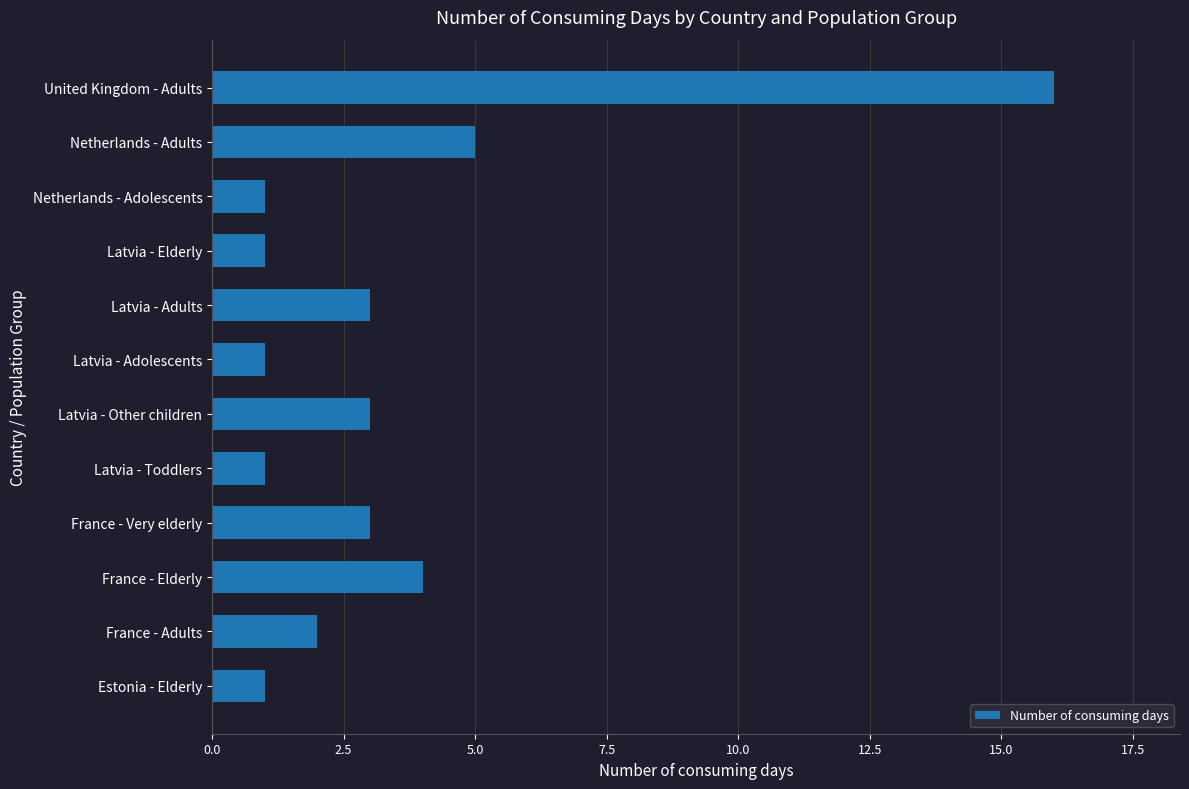

What value does the data have at France - Very elderly?

3